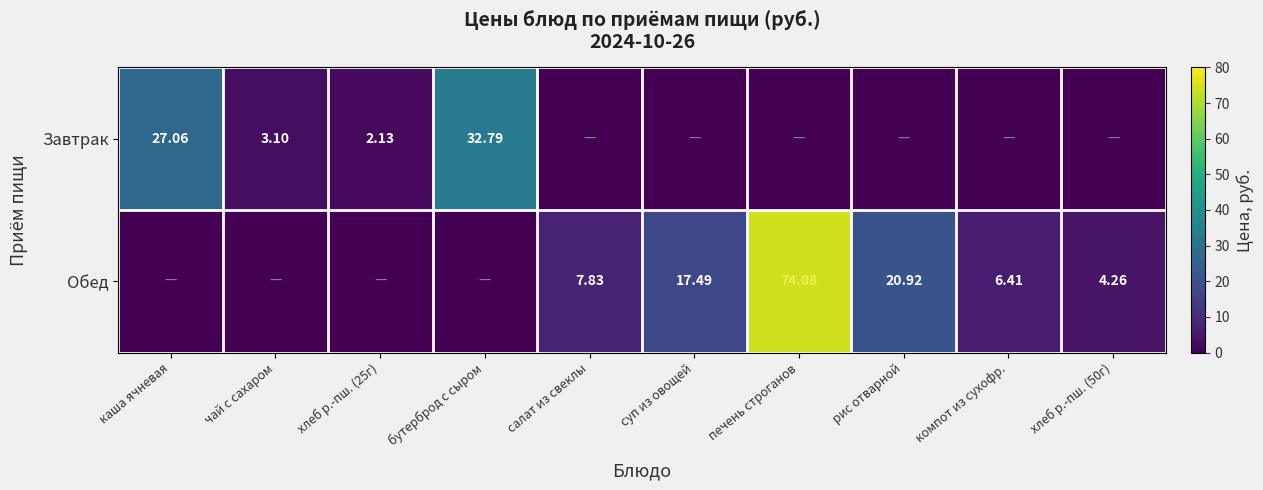

At which category is the sum across all series the highest?

печень строганов